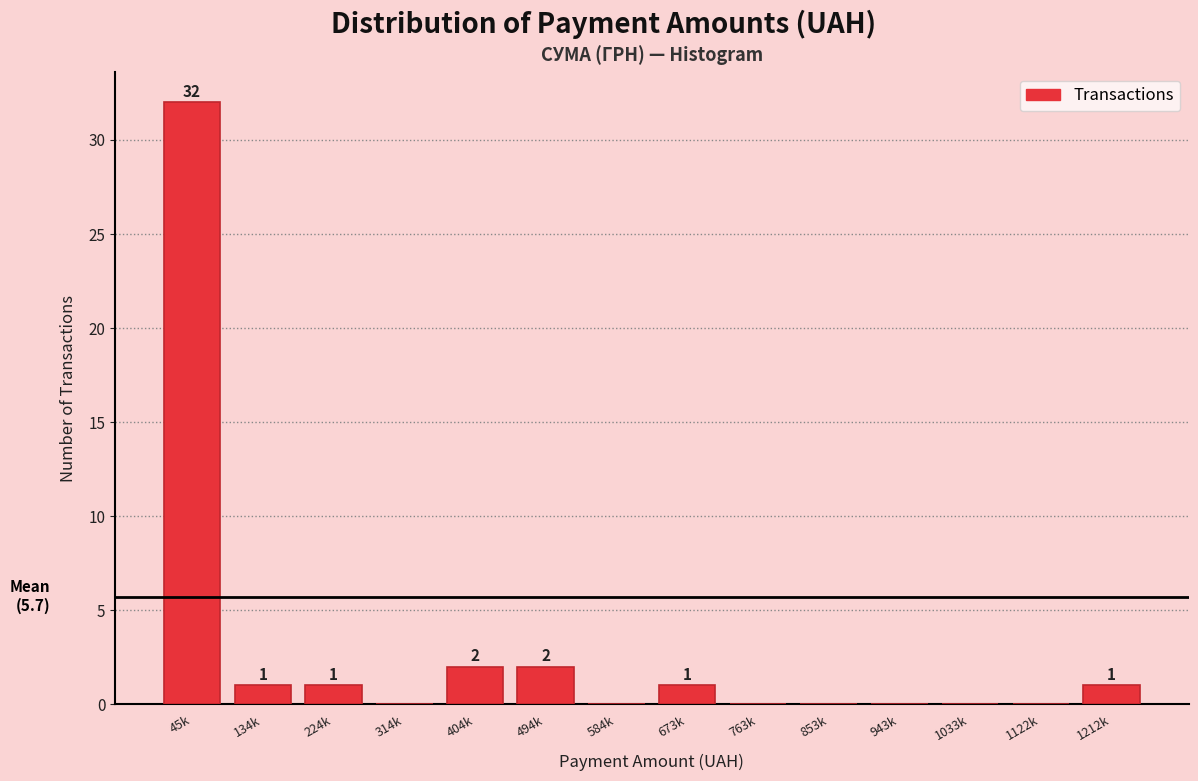

Reading left to right, extract all data points from this chart.

45k=32	134k=1	224k=1	314k=0	404k=2	494k=2	584k=0	673k=1	763k=0	853k=0	943k=0	1033k=0	1122k=0	1212k=1